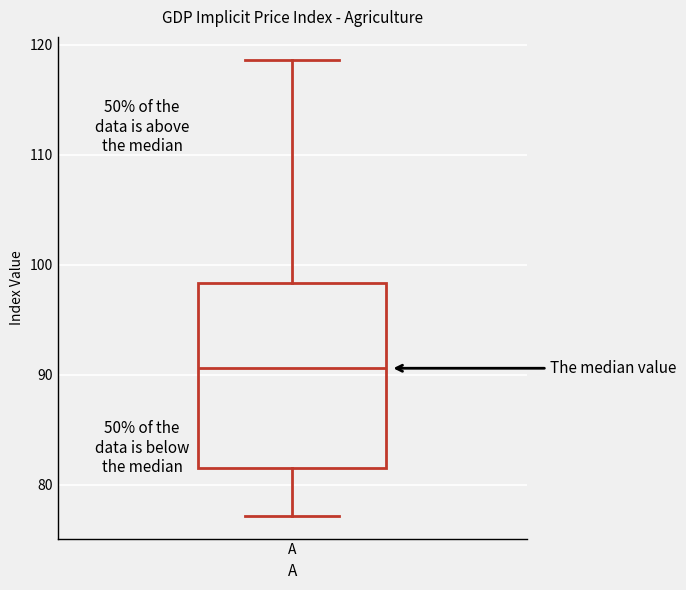

Read this box plot against the y-axis: the position of the median line, the range covered by the box, and the ends of both whiskers. The values are not printed on the chart, so give them approximately, as read against the axis.

median 91, box 82 to 98, whiskers 77 to 119